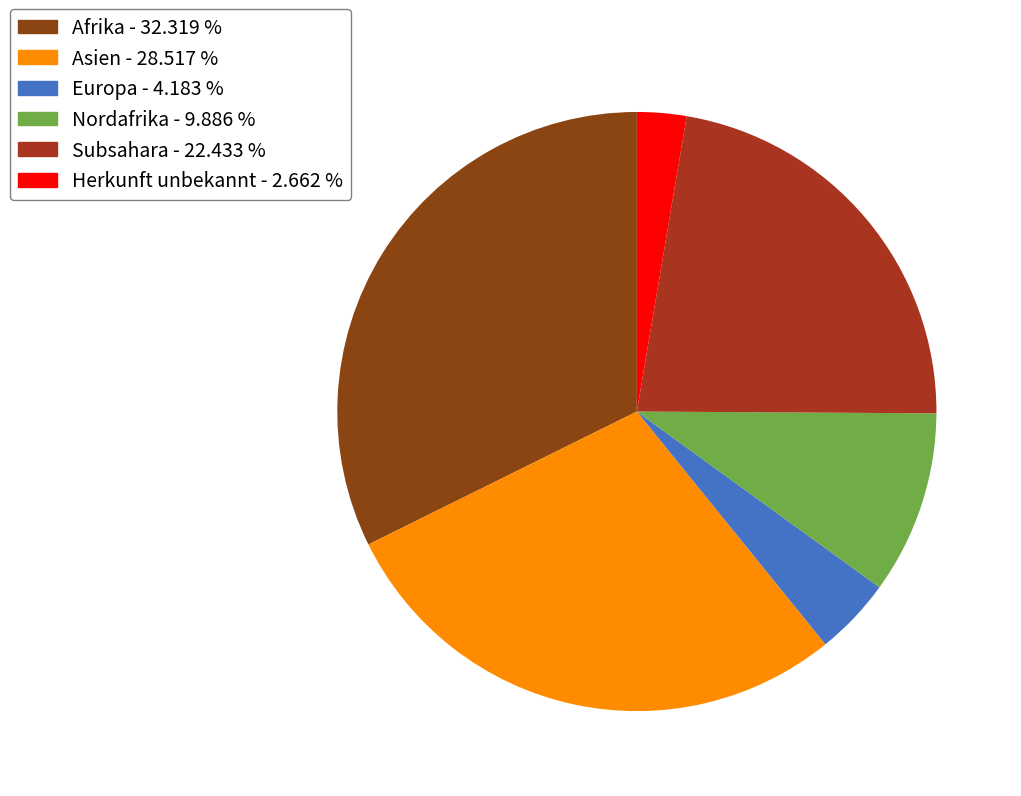

Combined, what portion of the pie is Herkunft unbekannt and Afrika?

35.0%